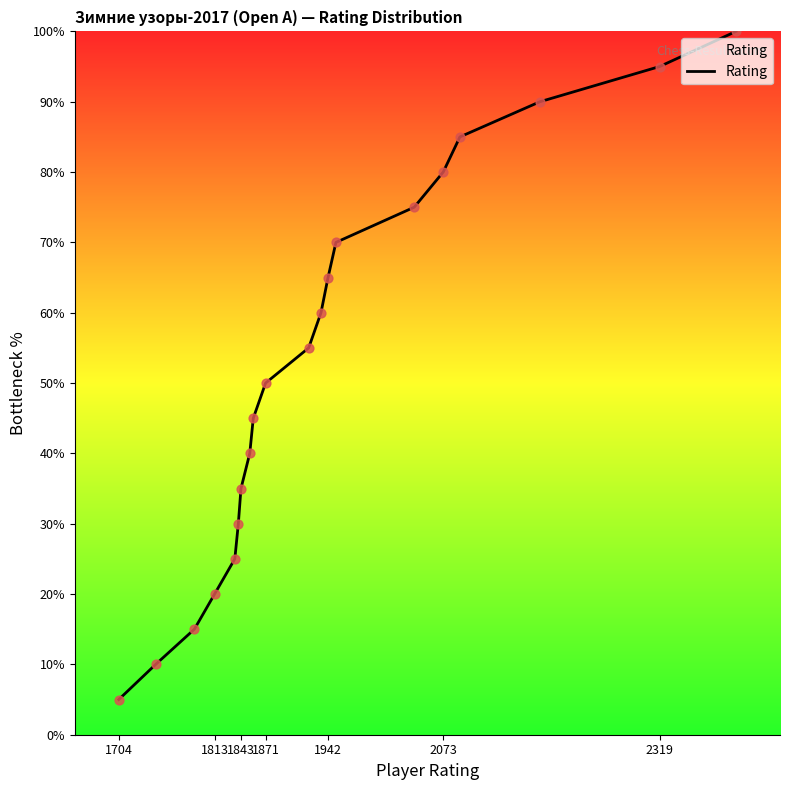

What is the difference between the maximum and minimum values?

95.0